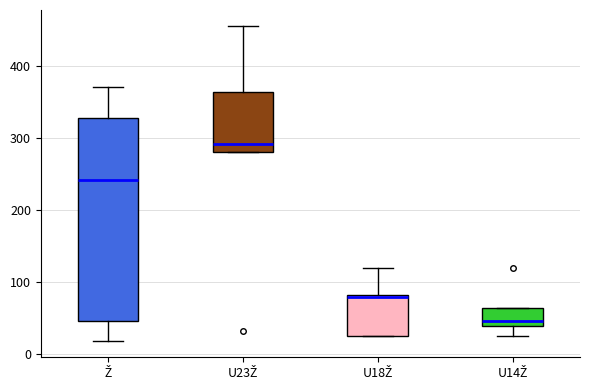

Where does the upper whisker of the box for U23Ž end on the y-axis? The values are not printed on the chart, so give them approximately, as read against the axis.

460